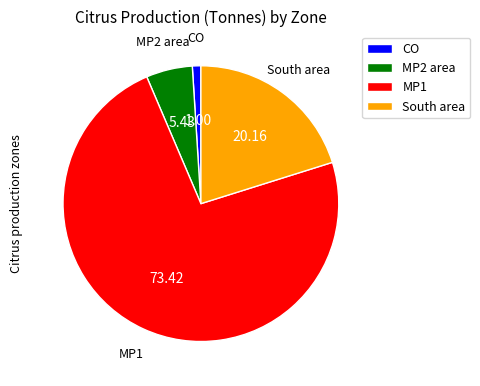

What is the smallest slice in the pie chart?

CO